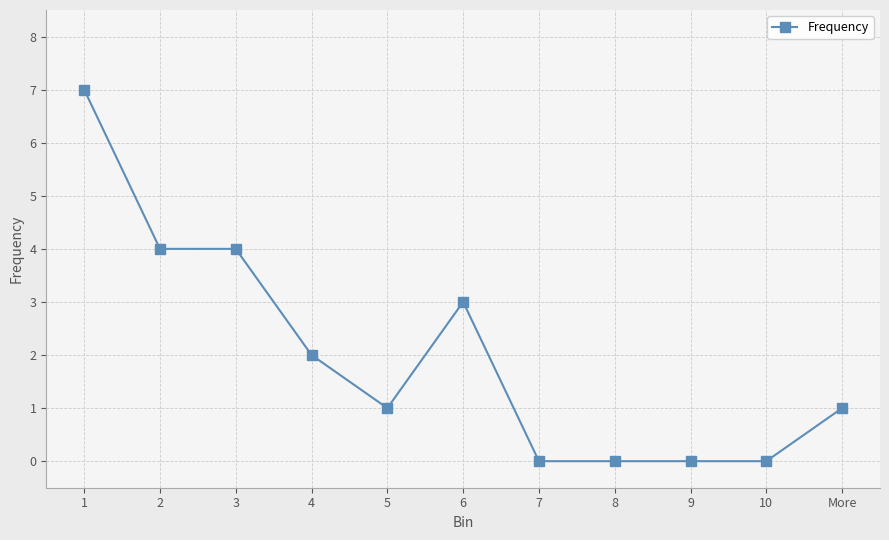

Reading right to left, list all the values displayed in this chart.

More=1	10=0	9=0	8=0	7=0	6=3	5=1	4=2	3=4	2=4	1=7